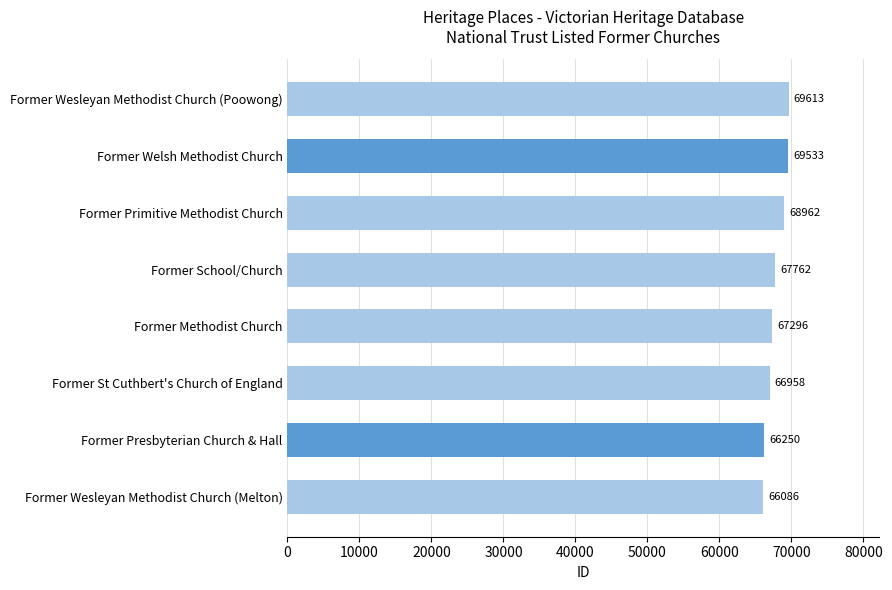

List the labels in order of value, smallest first.

Former Wesleyan Methodist Church (Melton), Former Presbyterian Church & Hall, Former St Cuthbert's Church of England, Former Methodist Church, Former School/Church, Former Primitive Methodist Church, Former Welsh Methodist Church, Former Wesleyan Methodist Church (Poowong)